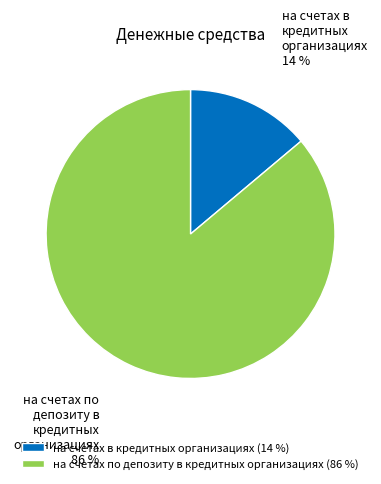

To the nearest percent, what is the difference between the на счетах по депозиту в кредитных организациях and на счетах в кредитных организациях slice percentages?

72%